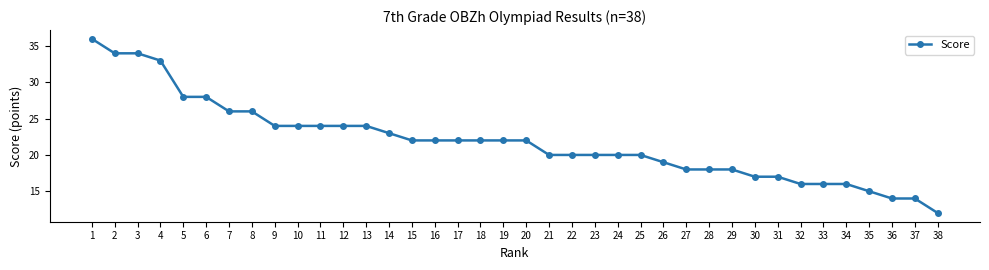

What is the value of the 29th point from the left?

18